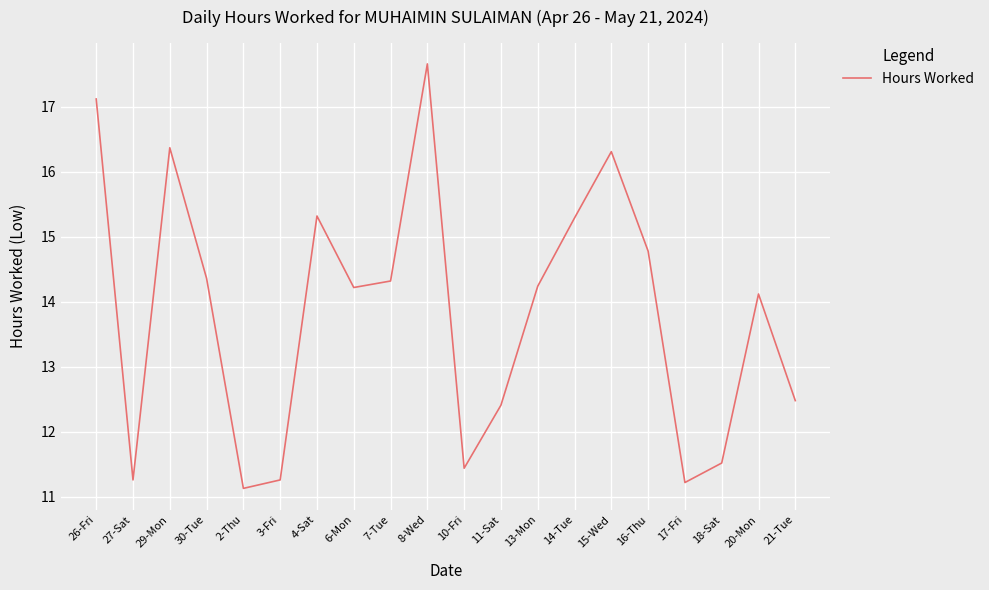

The value at 18-Sat is 3.1. True or false?

False